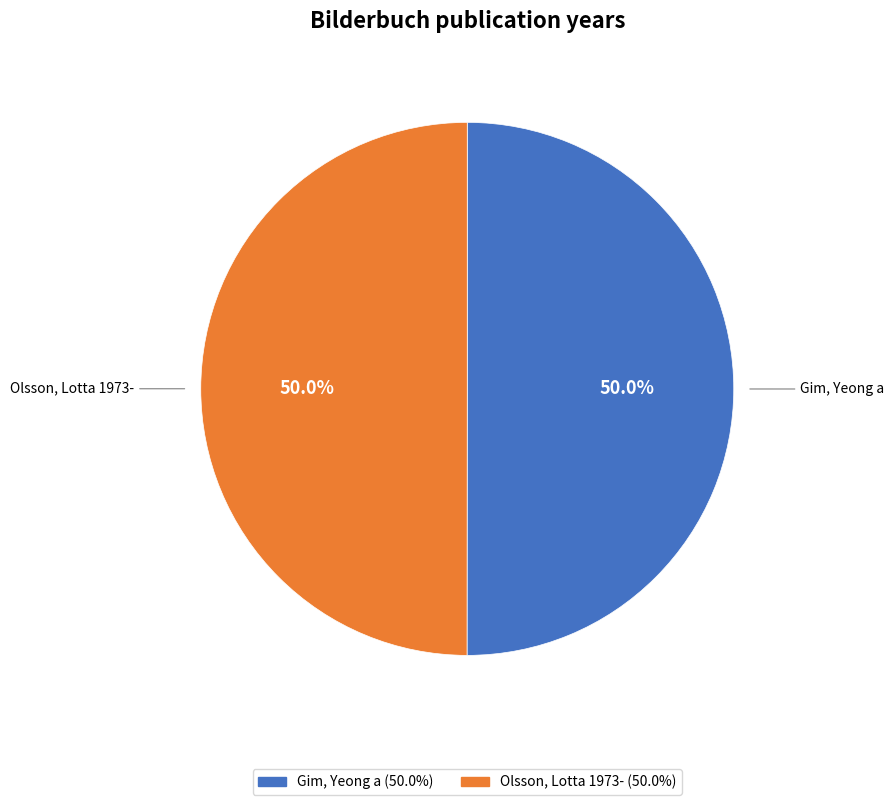

What is the ratio of the value at Gim, Yeong a to the value at Olsson, Lotta 1973-?

1.0